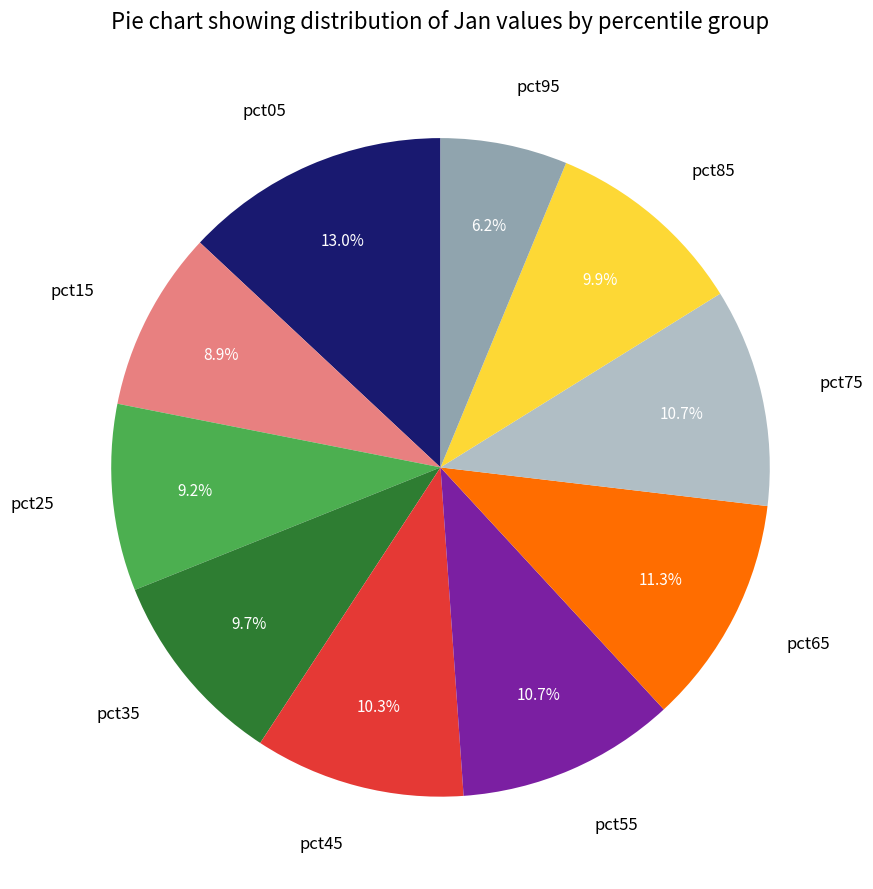

Count the number of slices in the pie.

10